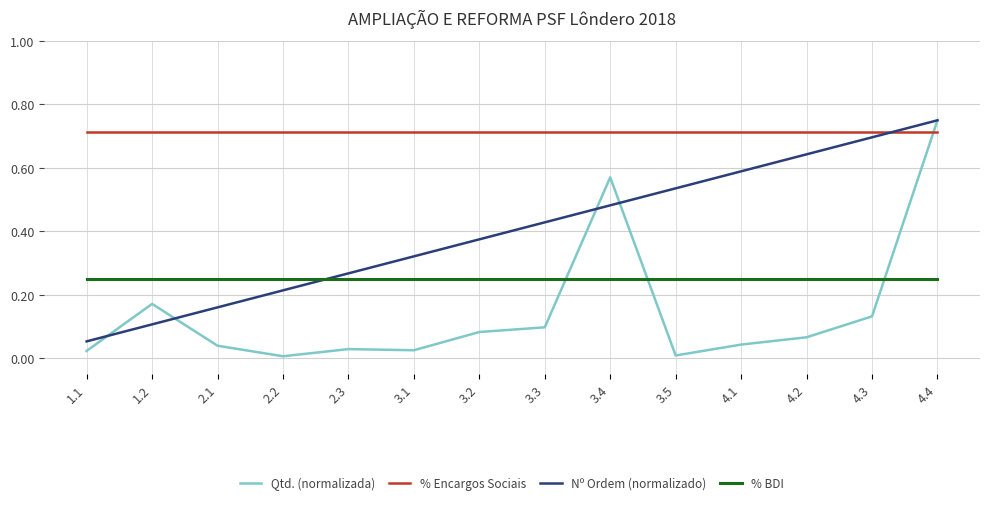

Between which two adjacent categories do % BDI and Nº Ordem (normalizado) first intersect?

2.2 and 2.3